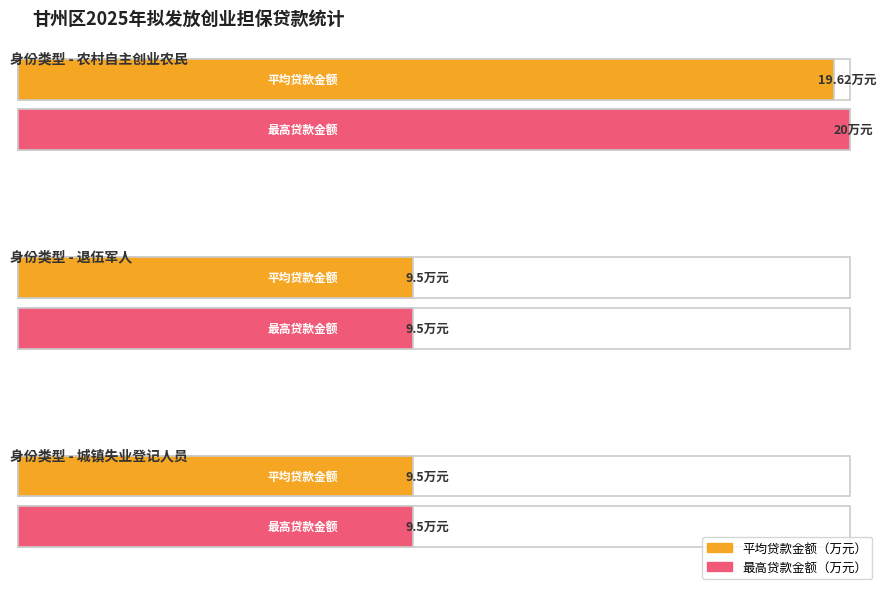

The value of 城镇失业登记人员 at 1 is 9.5. True or false?

True